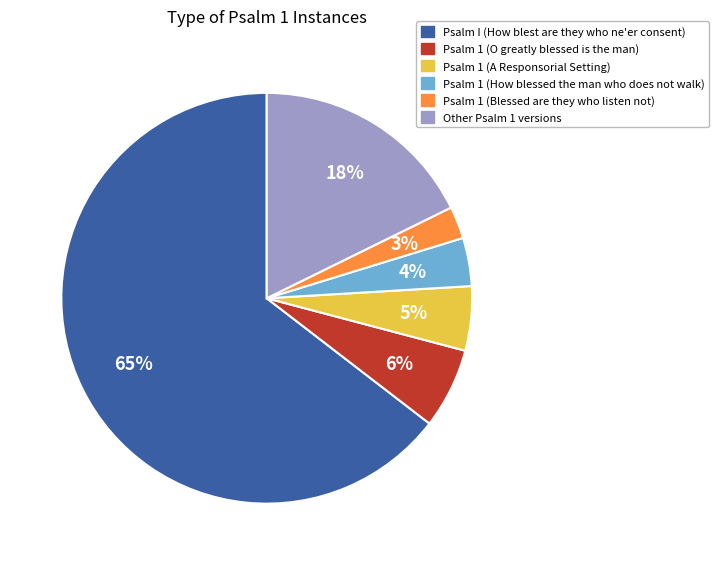

Count the number of slices in the pie.

6